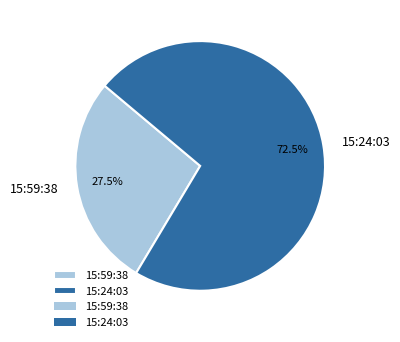

Count the number of slices in the pie.

2